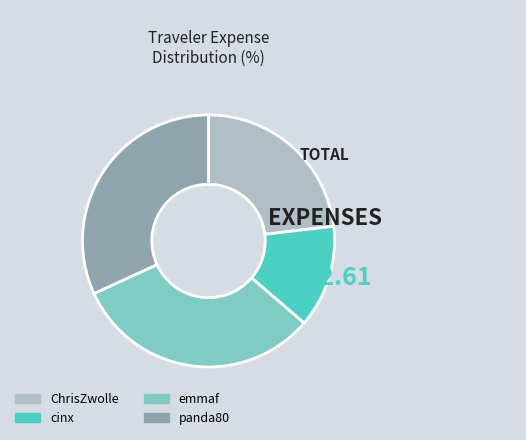

How many segments does this pie chart have?

4